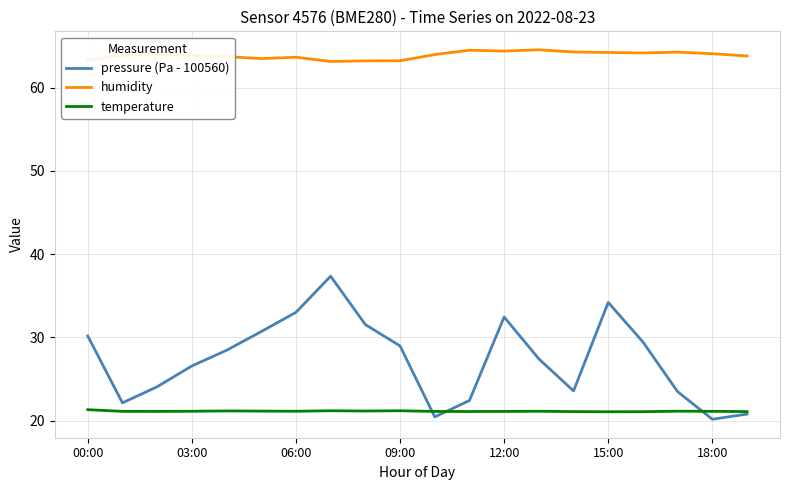

What is the sum of all temperature values?

422.5